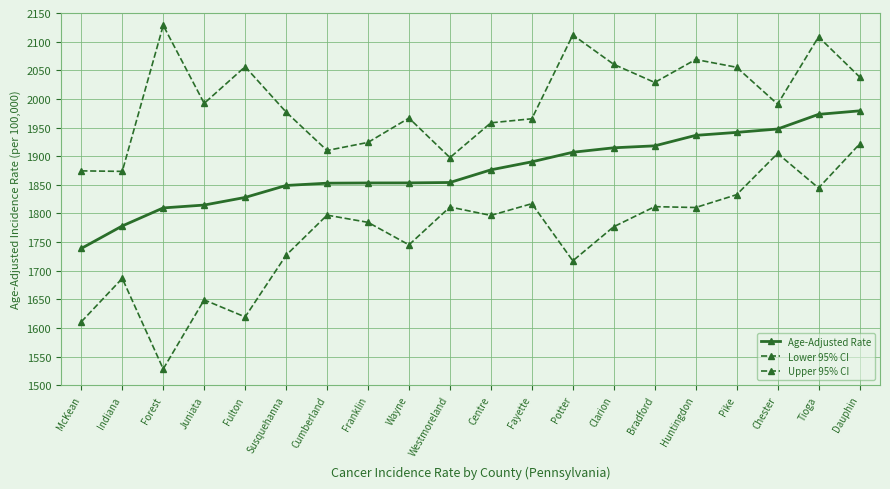

Does the chart have visible grid lines?

Yes